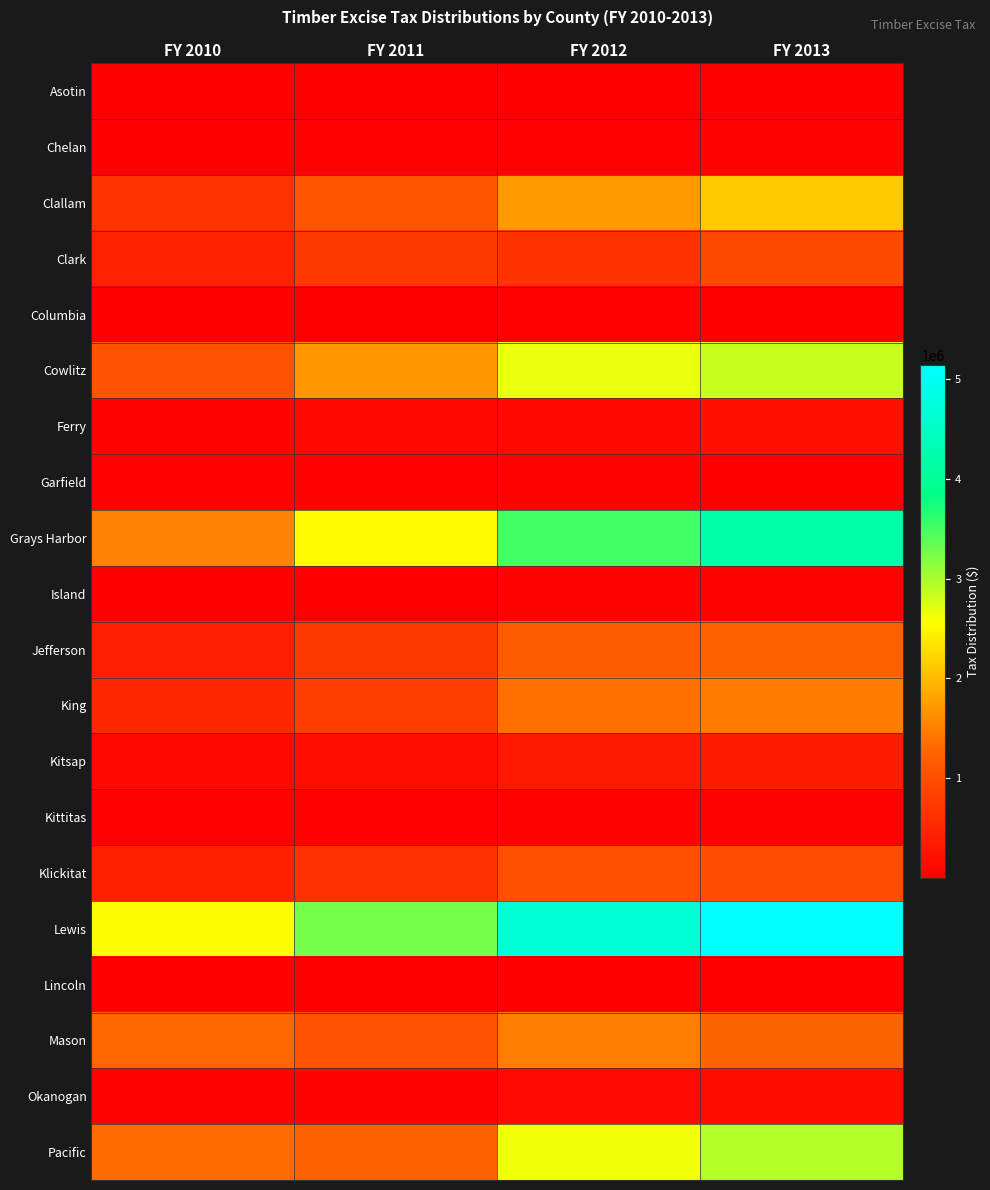

Count the number of categories in the chart.

4